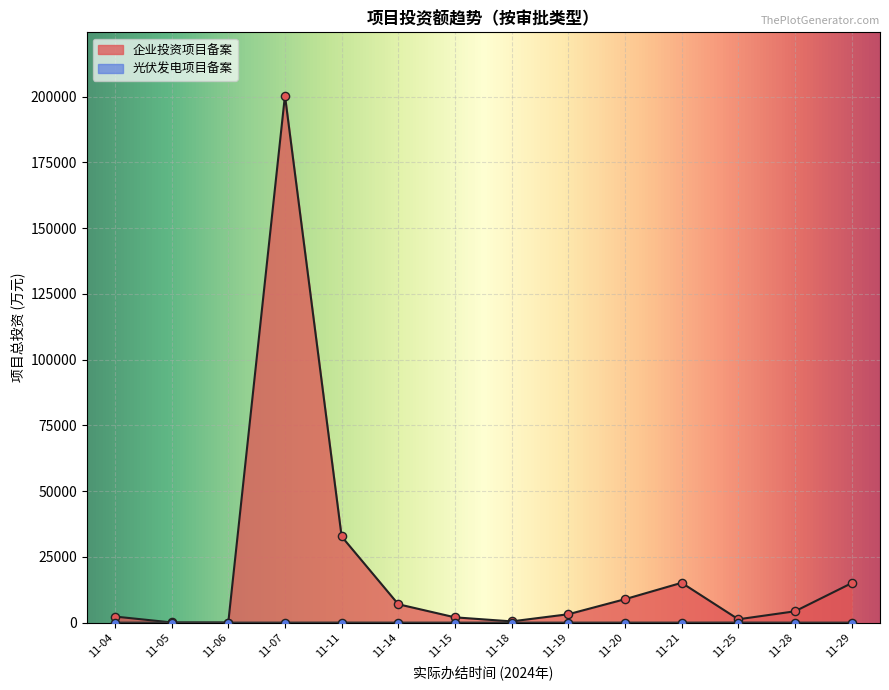

Which series has the widest spread of Y values?

企业投资项目备案